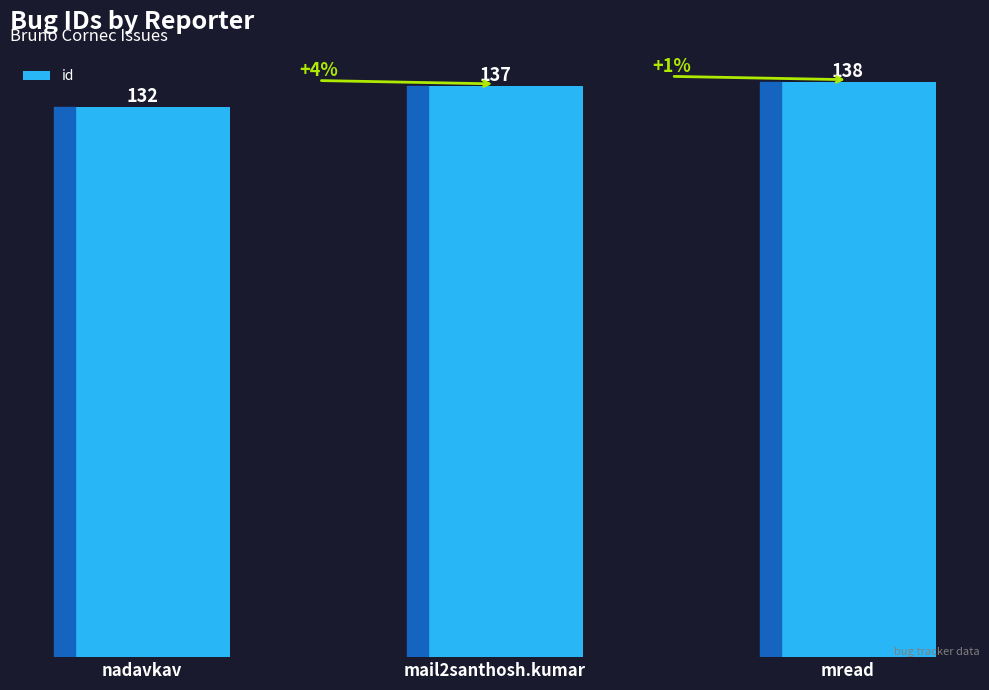

What is the difference between the values at nadavkav and mread?

6